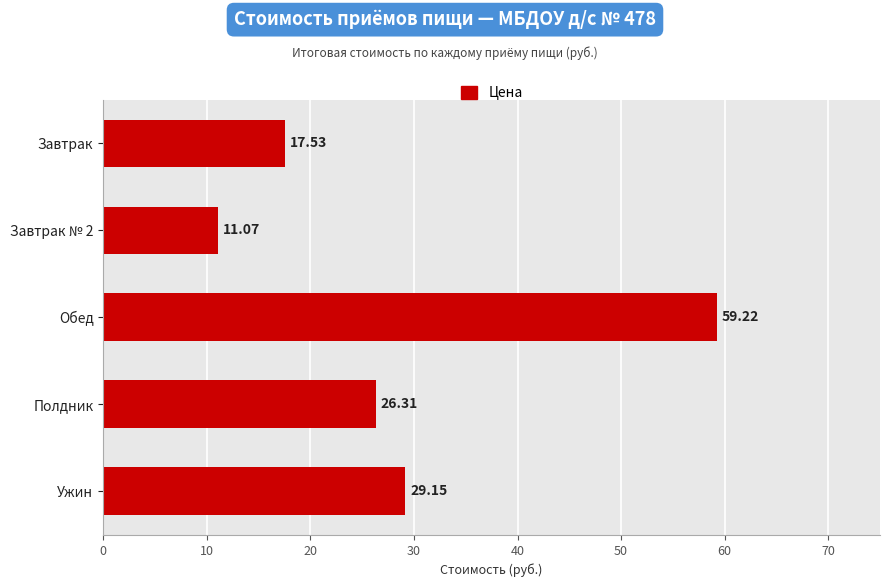

What is the ratio of the value at Полдник to the value at Обед?

0.4